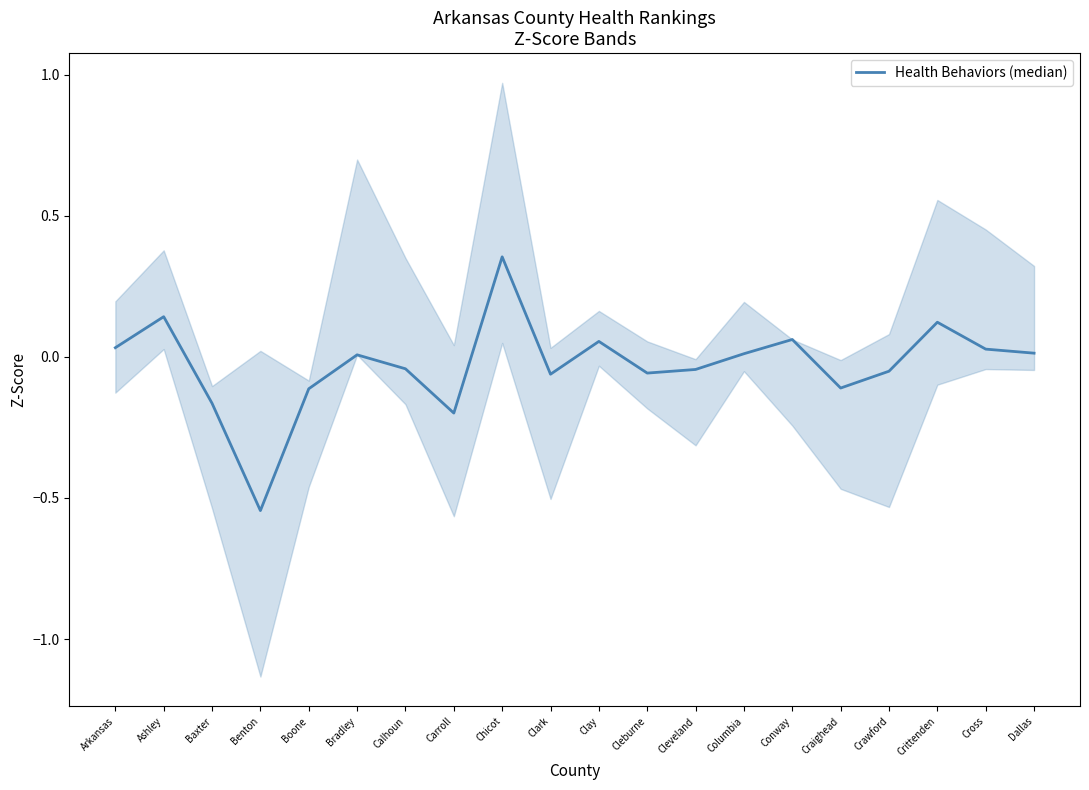

How many data points does each series have?

20